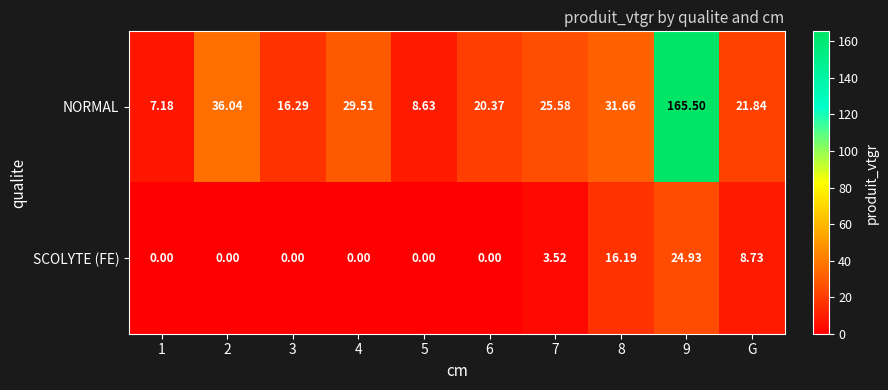

Is the value of SCOLYTE (FE) at 1 greater than the value of NORMAL at 6?

No